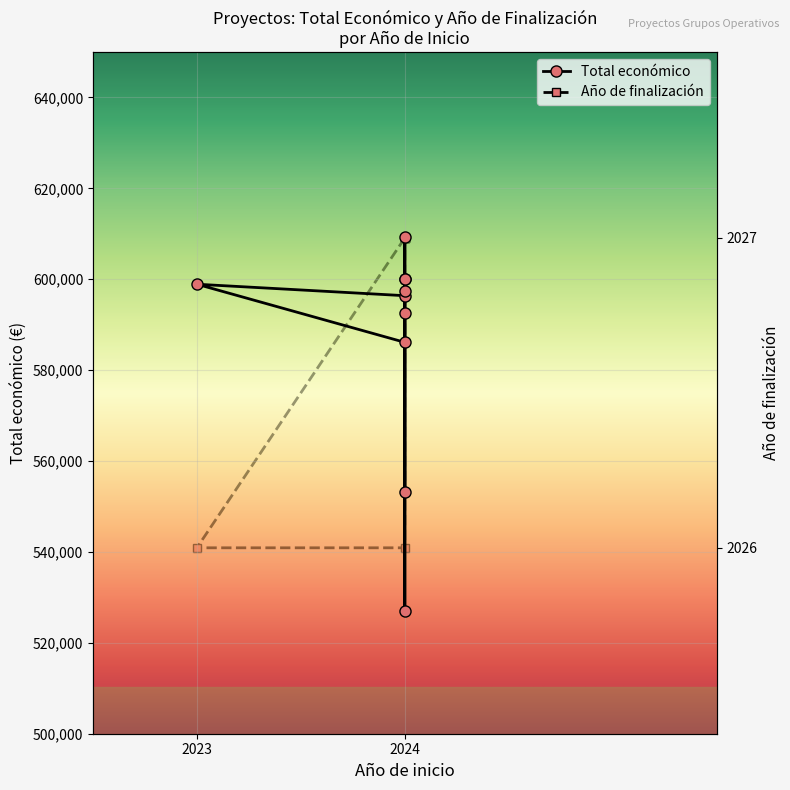

Rank the series at 2024 from lowest to highest value.

Año de finalización, Total económico